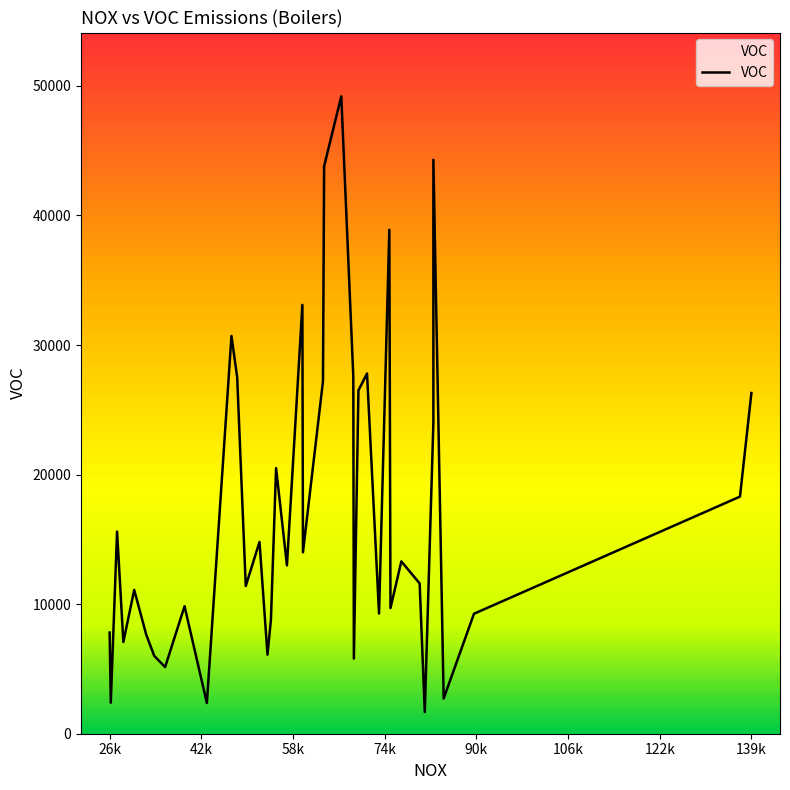

How many points are lower than both their immediate neighbors (excluding endpoints)?

13